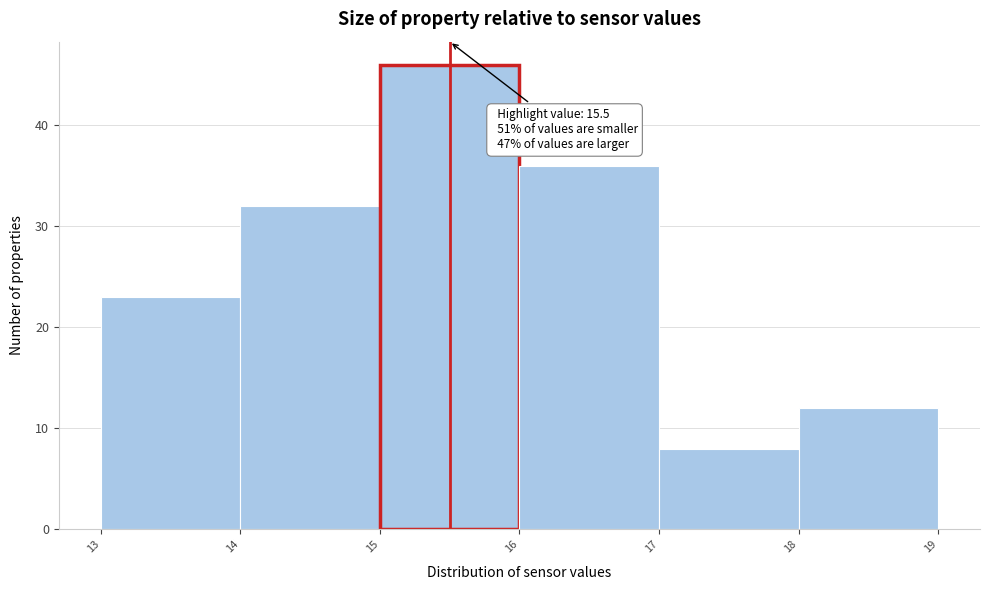

Which range on the x-axis has the tallest bar?

15 to 16